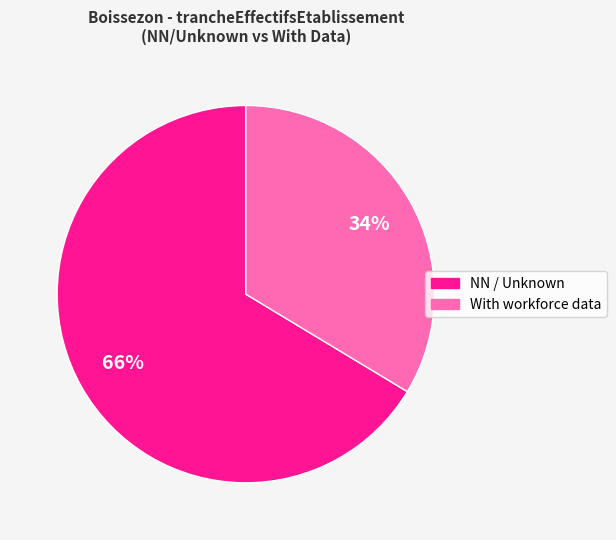

To the nearest percent, what is the average slice percentage?

50%